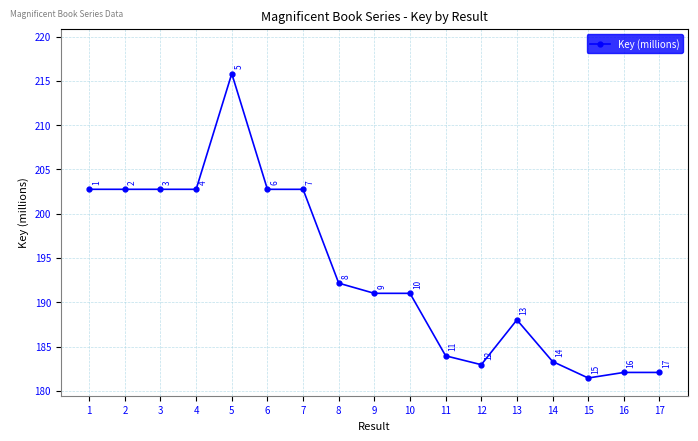

What is the value of the 12th point from the left?

183.0